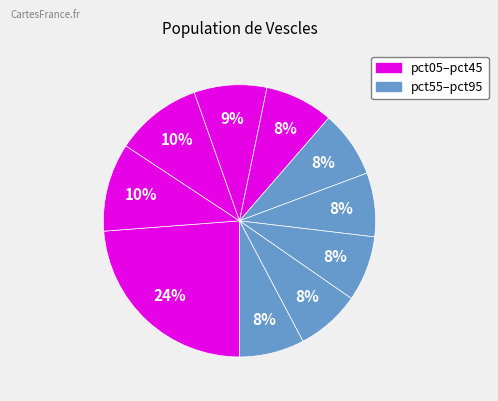

What is the smallest slice in the pie chart?

pct65